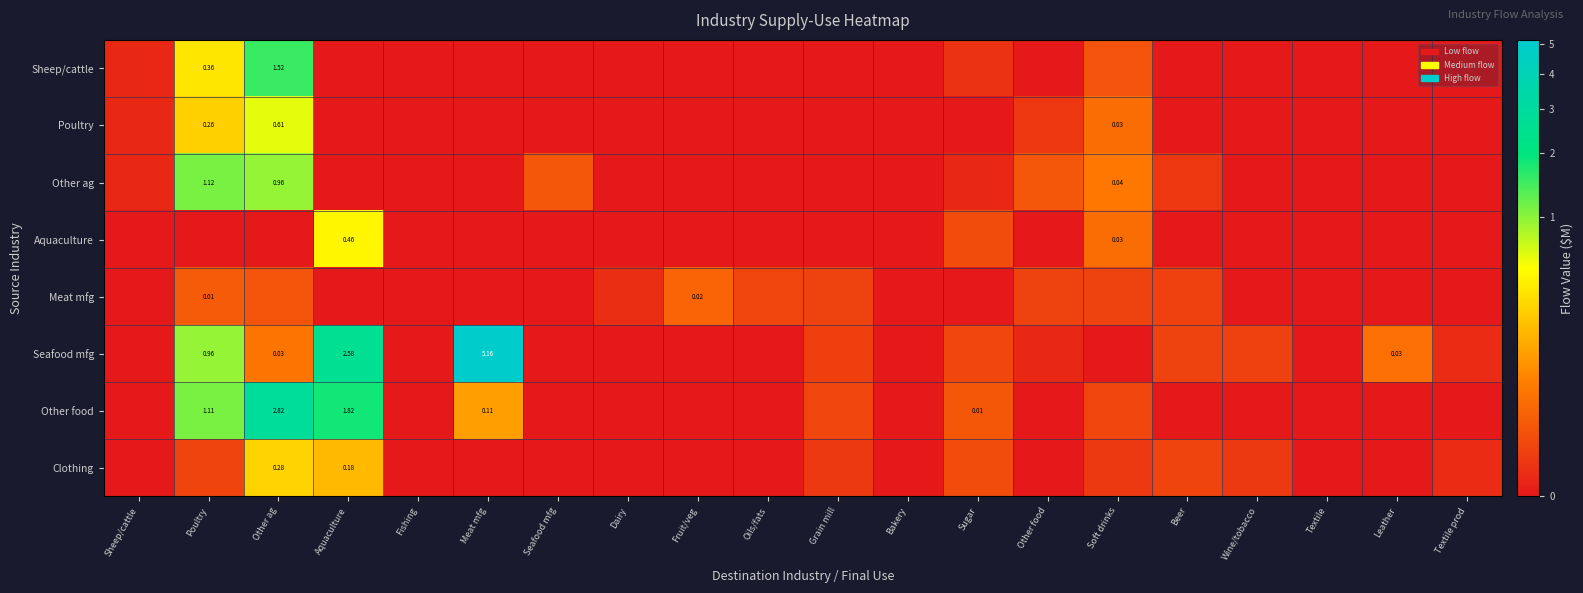

How many data points does each series have?

20